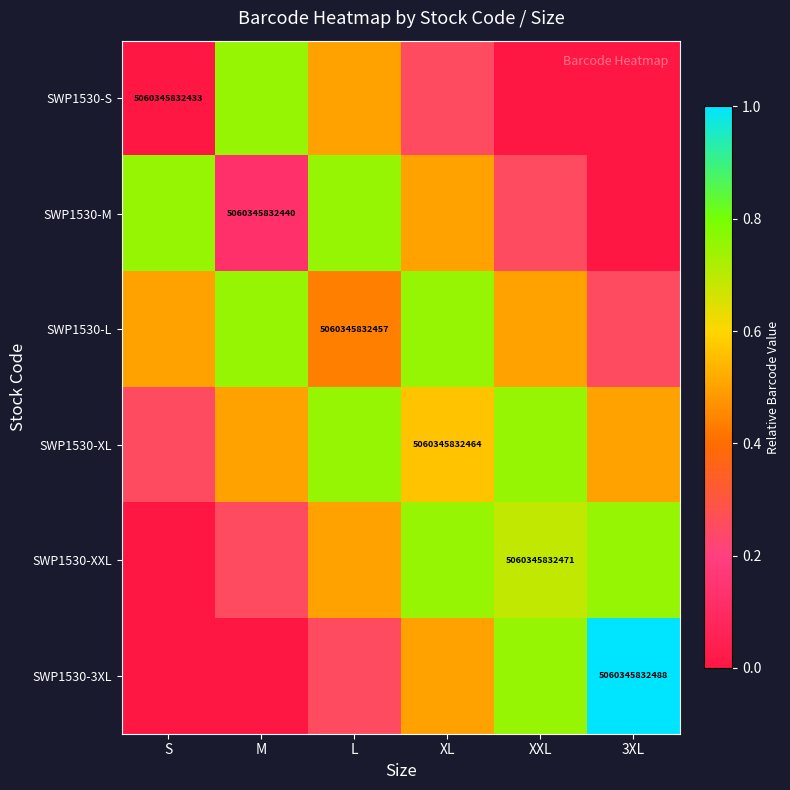

What is the spread (max minus min) of values at XL?

0.5